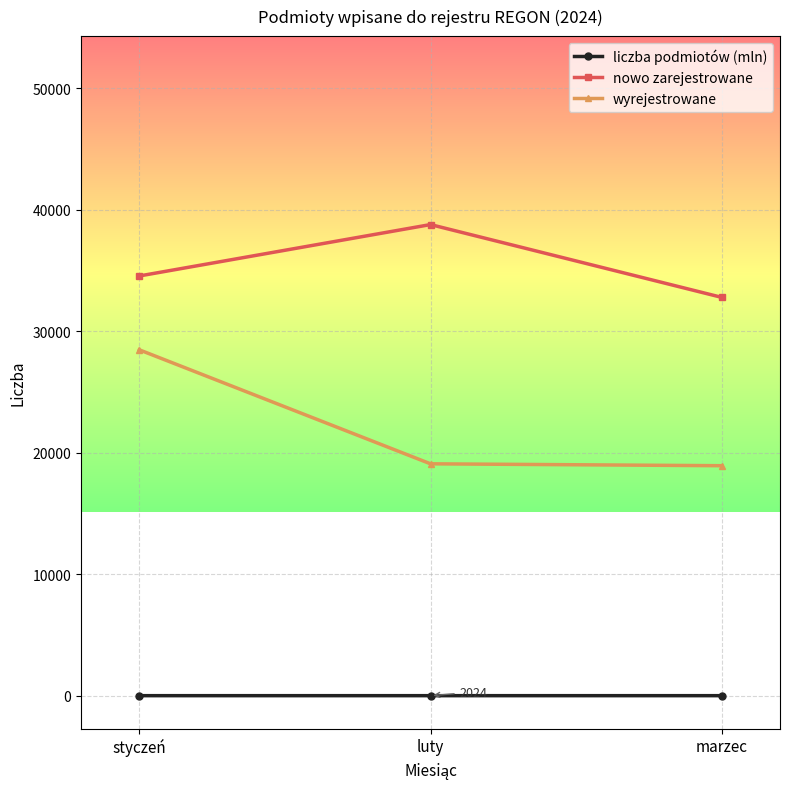

What is the maximum value for wyrejestrowane?

28460.0